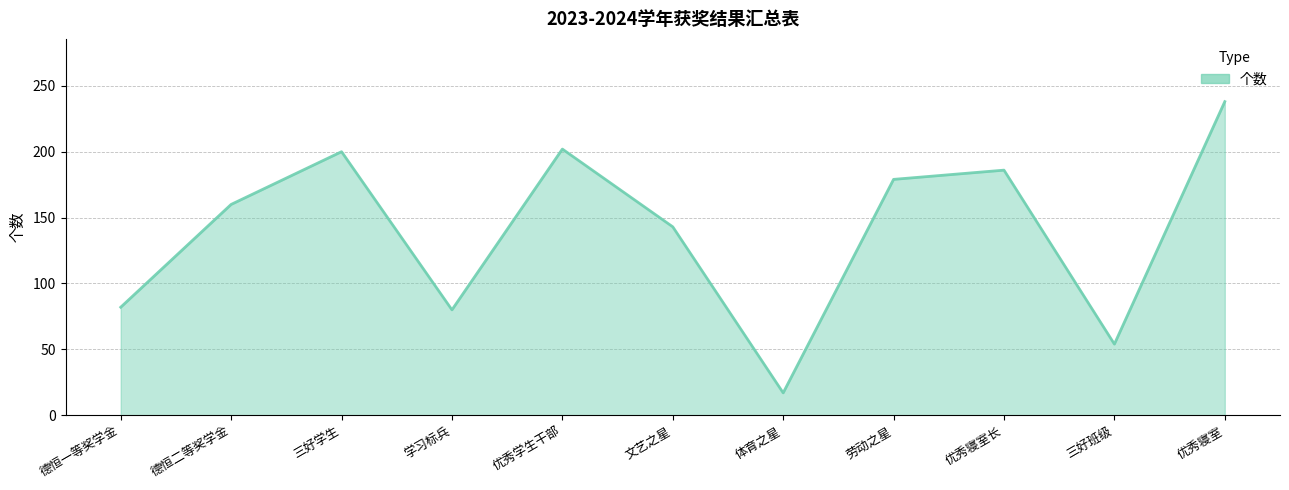

How many series are shown in this chart?

1